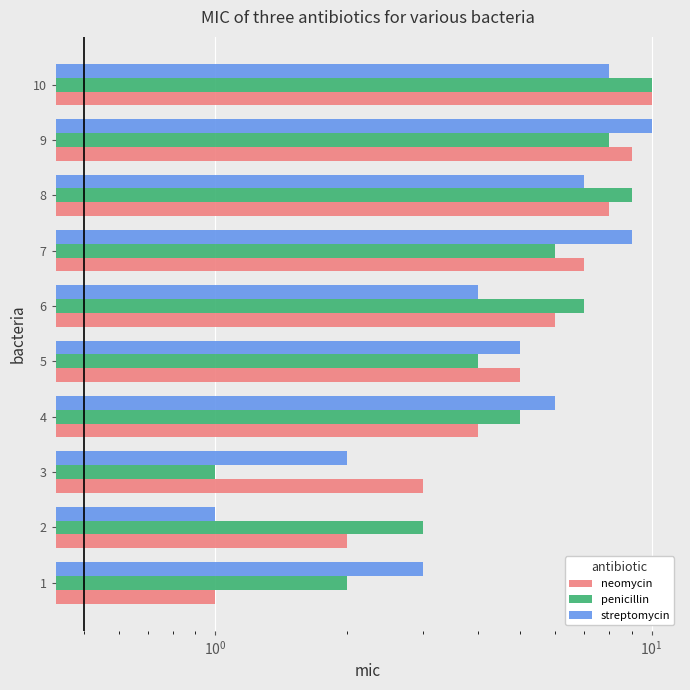

Are the bars grouped side by side (vs. stacked)?

Yes